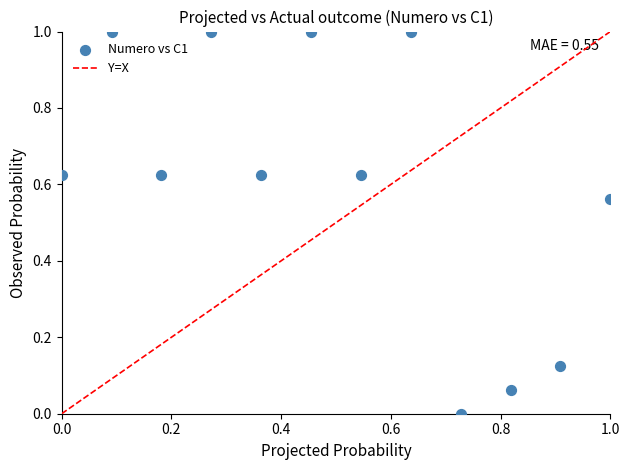

What is the average X value?

0.5